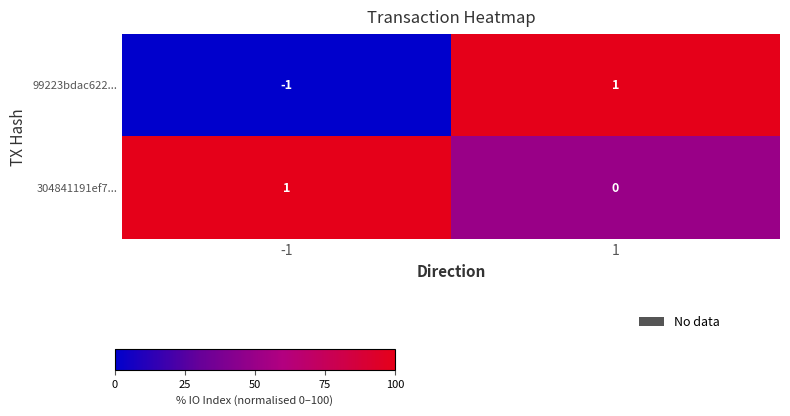

How many series are shown in this chart?

2